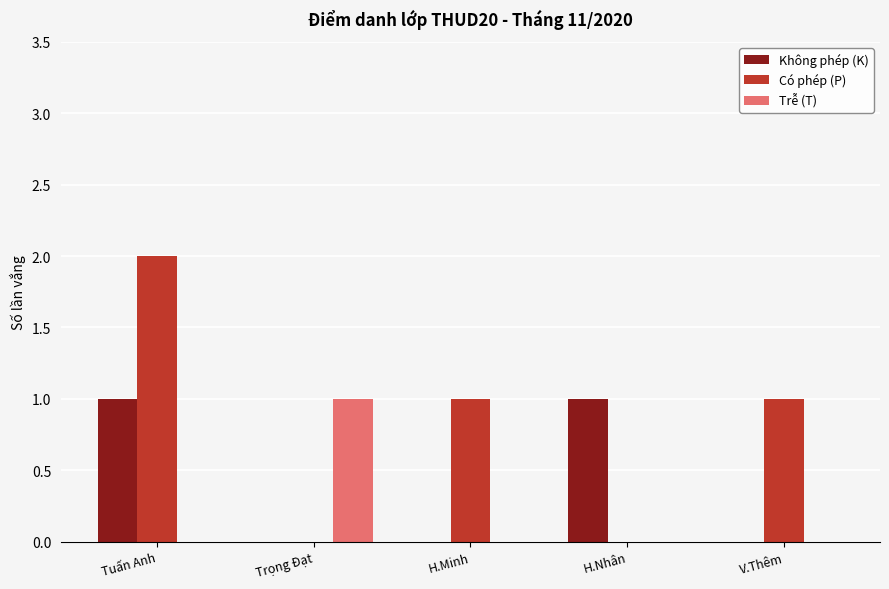

What is the difference between the Có phép (P) values at V.Thêm and Tuấn Anh?

1